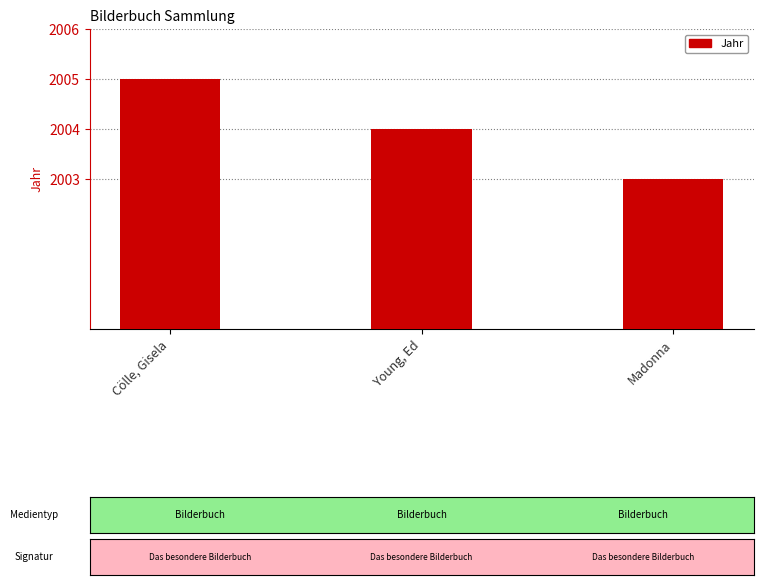

Where does the data first go above 2004?

Cölle, Gisela